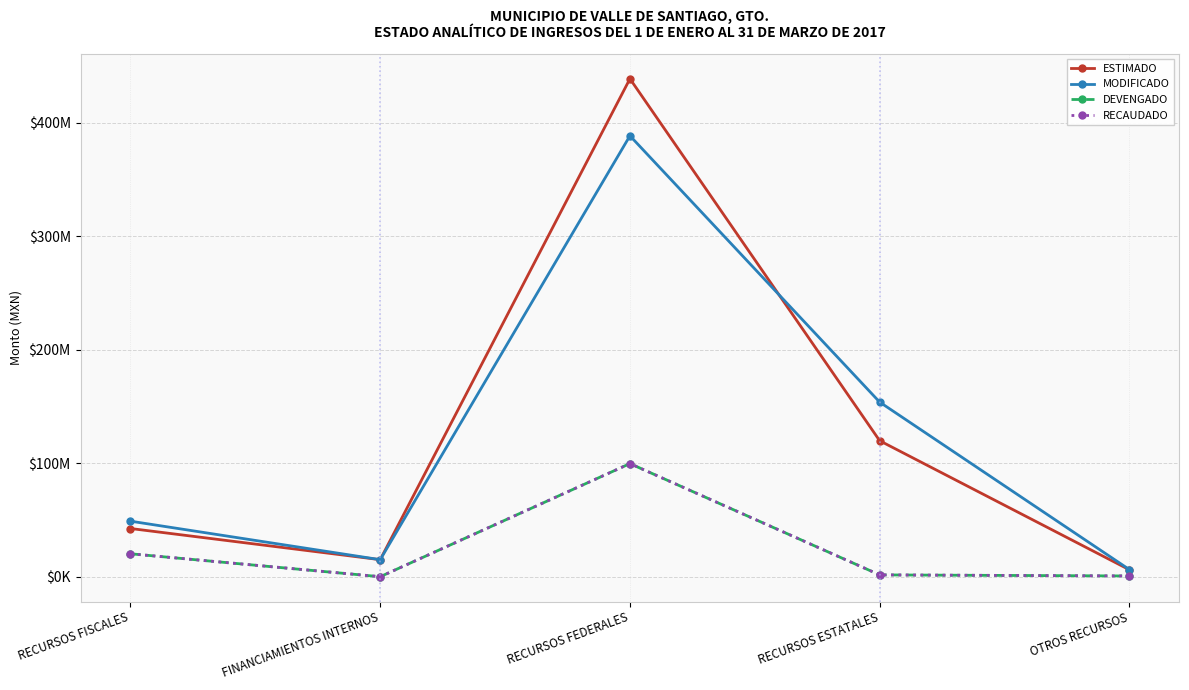

Reading left to right, transcribe all the data shown in this chart.

ESTIMADO: RECURSOS FISCALES=42472900.0	FINANCIAMIENTOS INTERNOS=15000000.0	RECURSOS FEDERALES=438867164.1	RECURSOS ESTATALES=119831603.1	OTROS RECURSOS=6082133.1
MODIFICADO: RECURSOS FISCALES=48931113.0	FINANCIAMIENTOS INTERNOS=15000000.0	RECURSOS FEDERALES=388611265.3	RECURSOS ESTATALES=153878019.5	OTROS RECURSOS=6276062.2
DEVENGADO: RECURSOS FISCALES=20199503.5	FINANCIAMIENTOS INTERNOS=0.0	RECURSOS FEDERALES=99678519.8	RECURSOS ESTATALES=1585798.4	OTROS RECURSOS=639334.0
RECAUDADO: RECURSOS FISCALES=20199503.5	FINANCIAMIENTOS INTERNOS=0.0	RECURSOS FEDERALES=99678519.8	RECURSOS ESTATALES=1585798.4	OTROS RECURSOS=639334.0